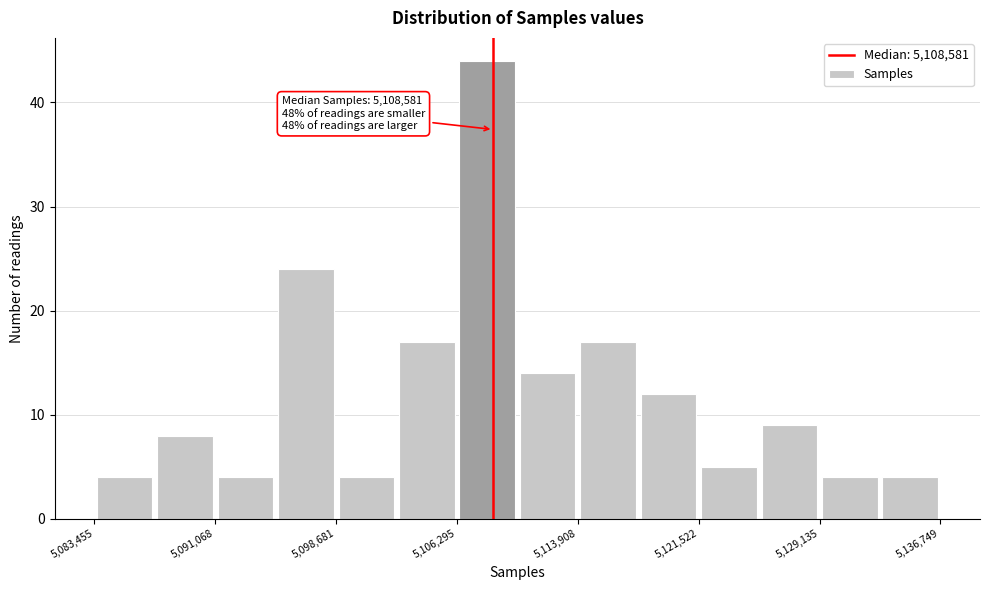

Read against the x-axis, roughly where is the centre of the tallest bar?

5108000